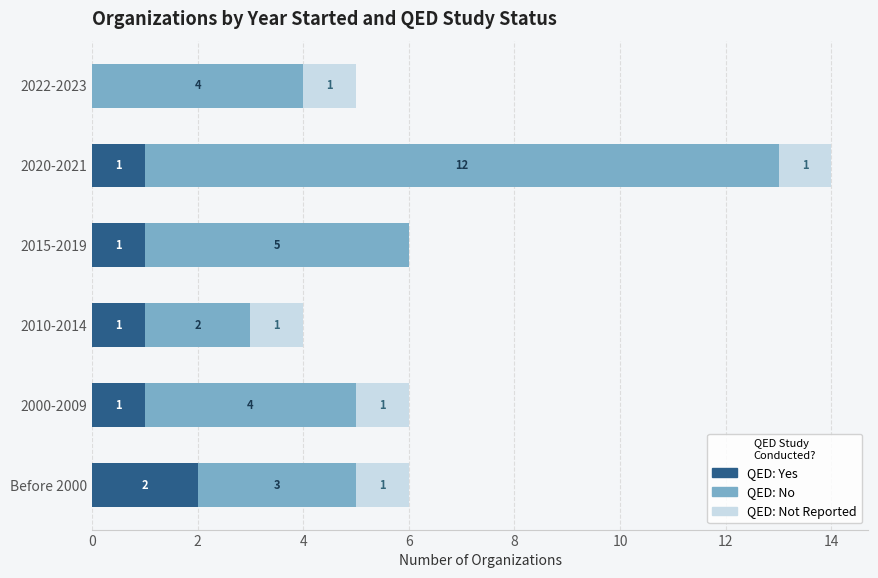

At which category is the sum across all series the highest?

2020-2021